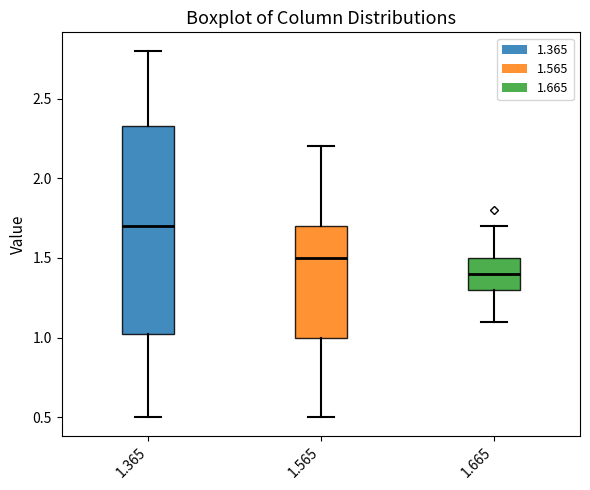

Comparing the boxes themselves (not the whiskers), which one is the tallest?

1.365